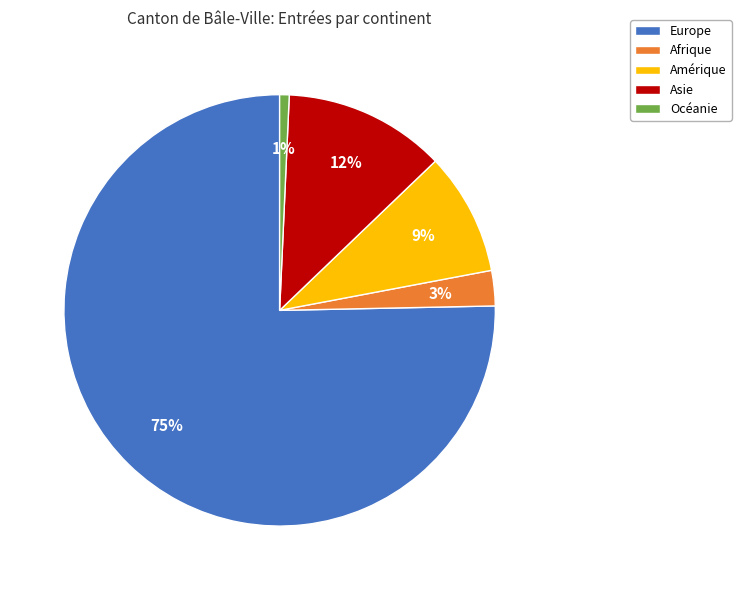

Combined, do Afrique and Asie account for over 50%?

No